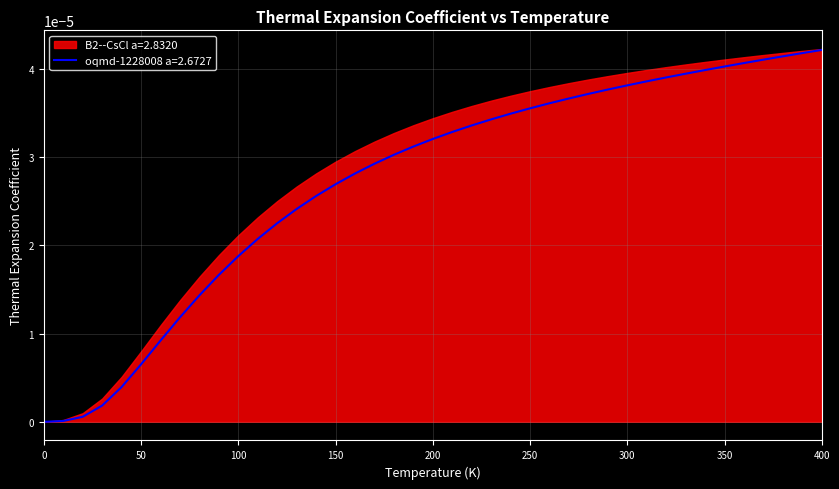

List the series in order of their overall mean, lowest first.

oqmd-1228008 a=2.6727, B2--CsCl a=2.8320